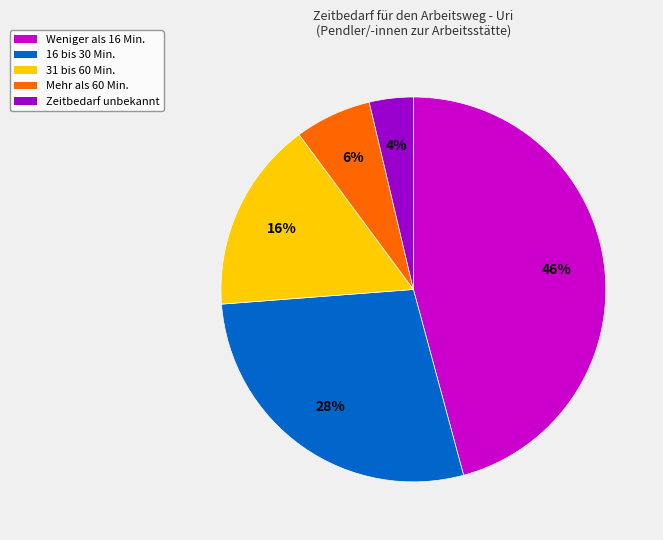

Count the number of slices in the pie.

5